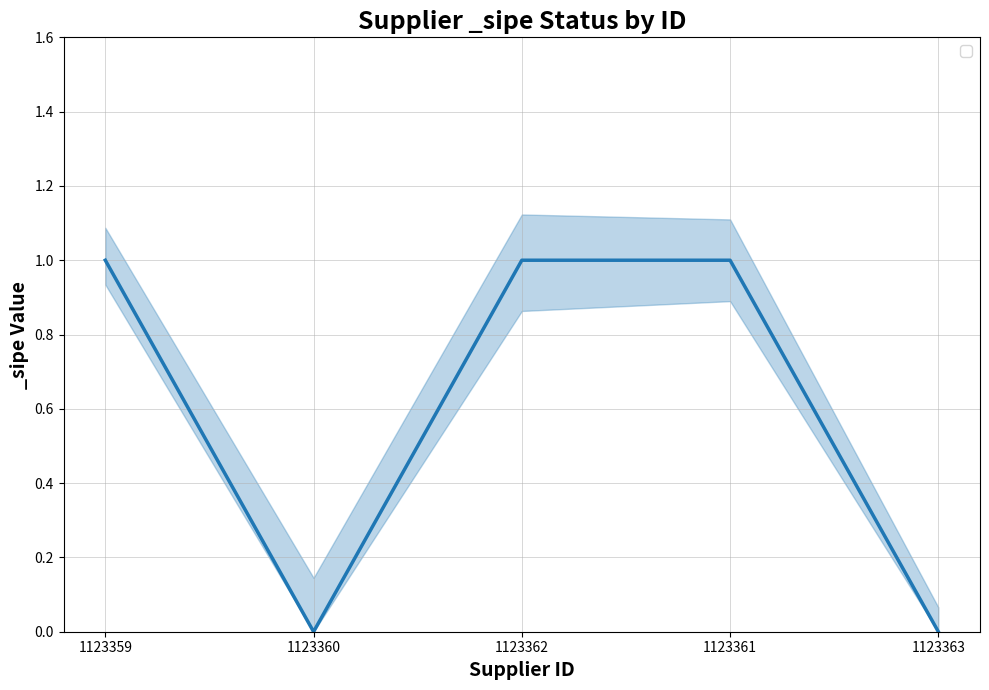

Reading left to right, what are all the values shown in this chart?

1123359=1	1123360=0	1123362=1	1123361=1	1123363=0